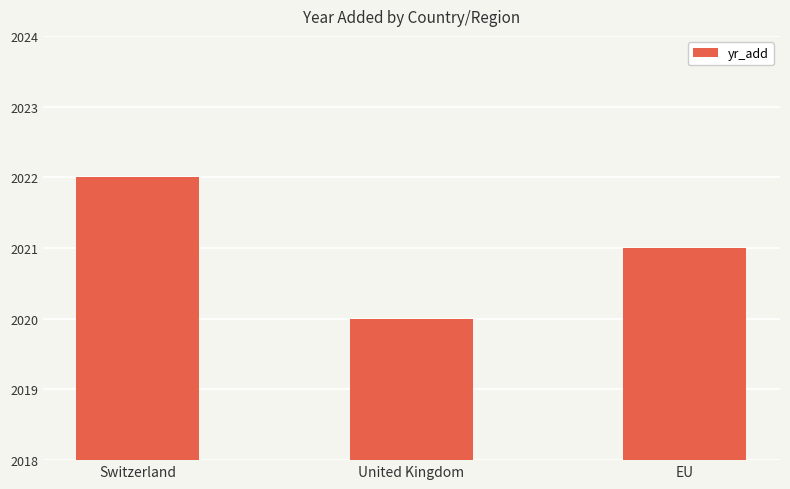

True or false: the data shows 2021 at EU.

True